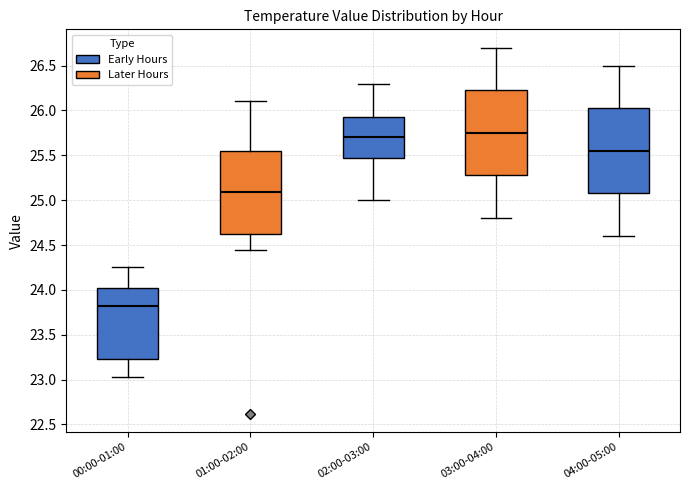

Where is the lower edge of the box for 00:00-01:00 on the y-axis? The values are not printed on the chart, so give them approximately, as read against the axis.

23.25